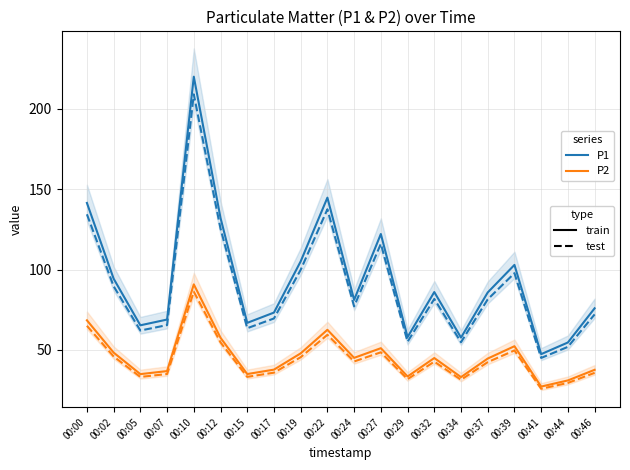

True or false: P2 (test) and P2 (train) intersect in this chart.

False